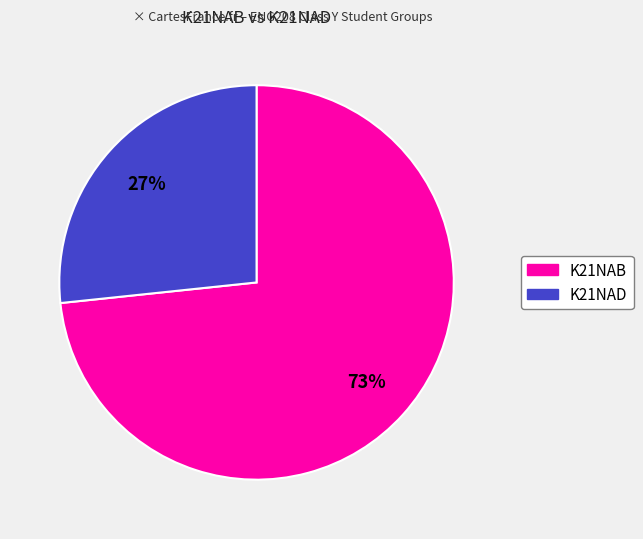

The K21NAD slice represents 17% of the pie. True or false?

False